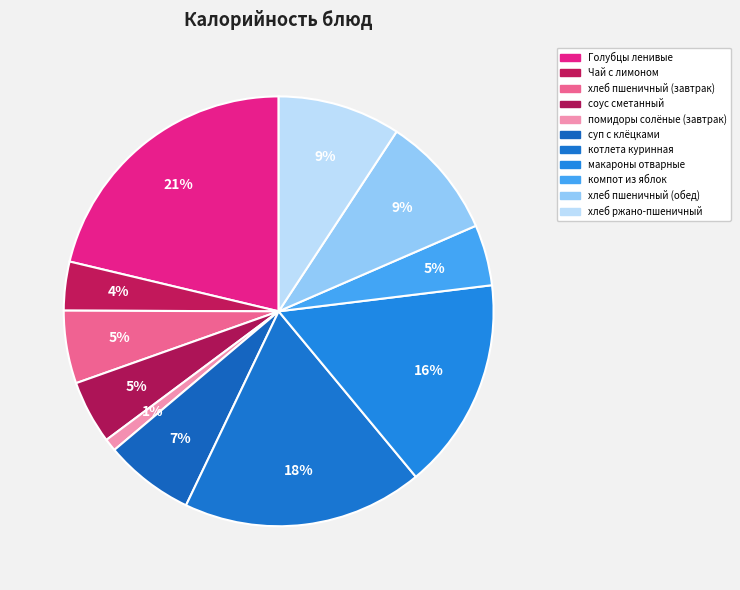

Rank the categories by value from lowest to highest.

помидоры солёные (завтрак), Чай с лимоном, компот из яблок, соус сметанный, хлеб пшеничный (завтрак), суп с клёцками, хлеб пшеничный (обед), хлеб ржано-пшеничный, макароны отварные, котлета куринная, Голубцы ленивые